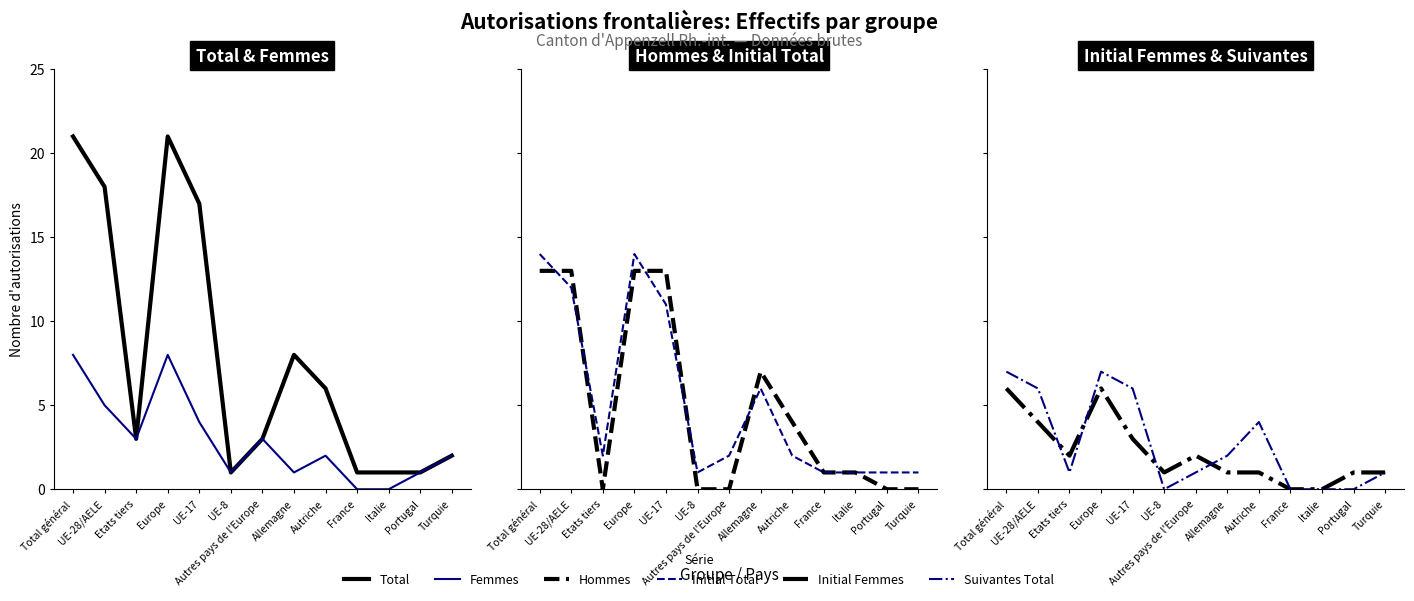

True or false: Total and Initial Femmes intersect in this chart.

False